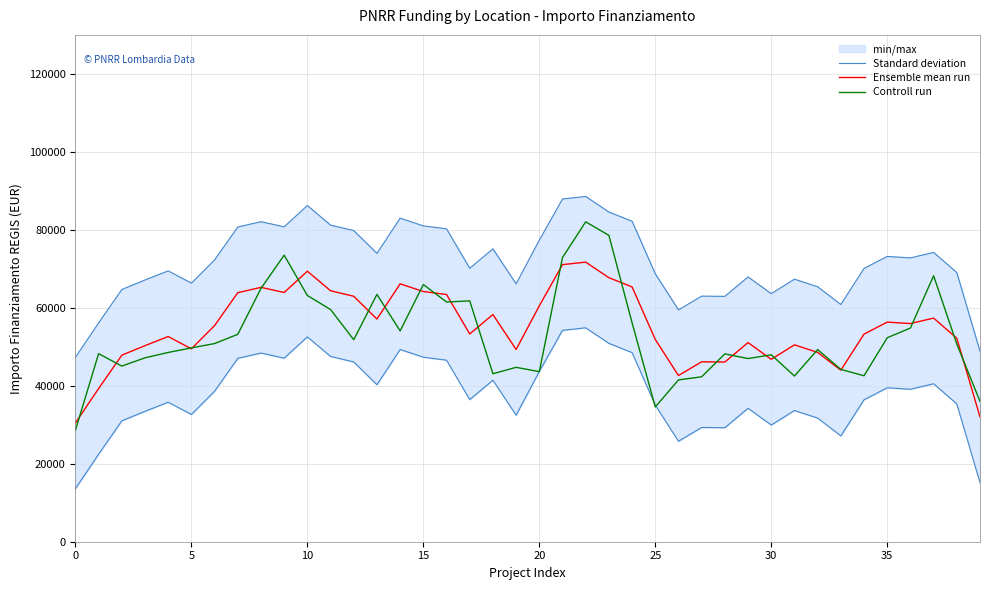

At which category is the sum across all series the highest?

22